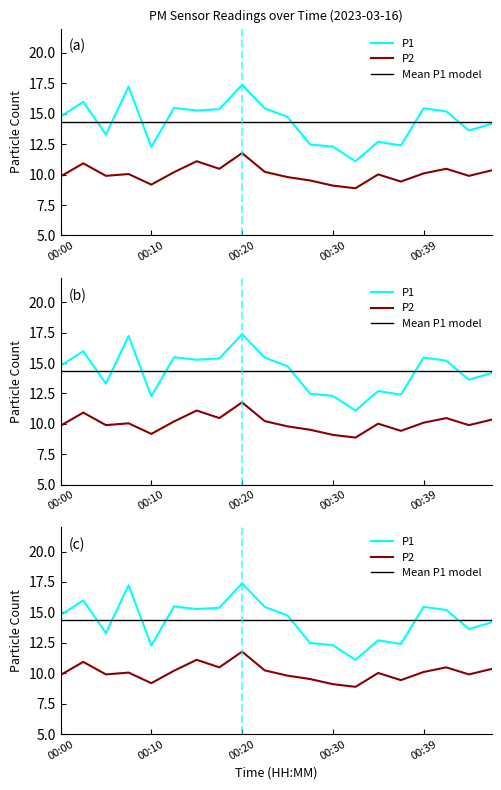

Rank the series by their average value, from lowest to highest.

P2, P1